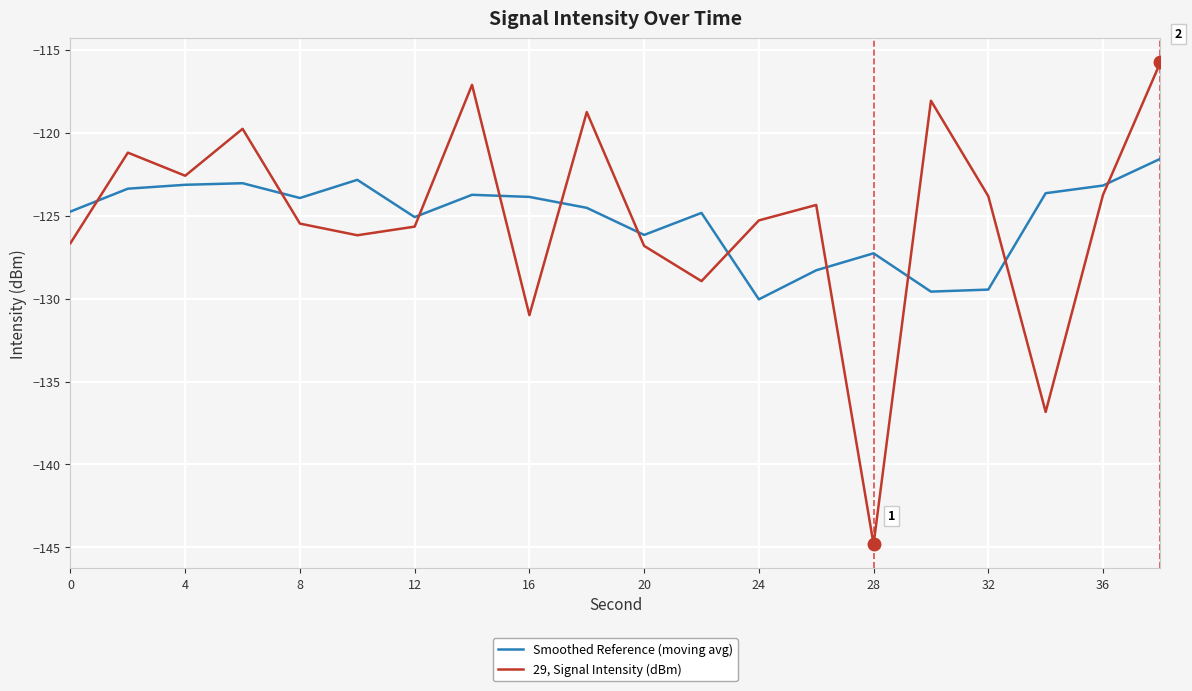

What is the difference between the maximum and minimum values in the 29, Signal Intensity (dBm) series?

29.1